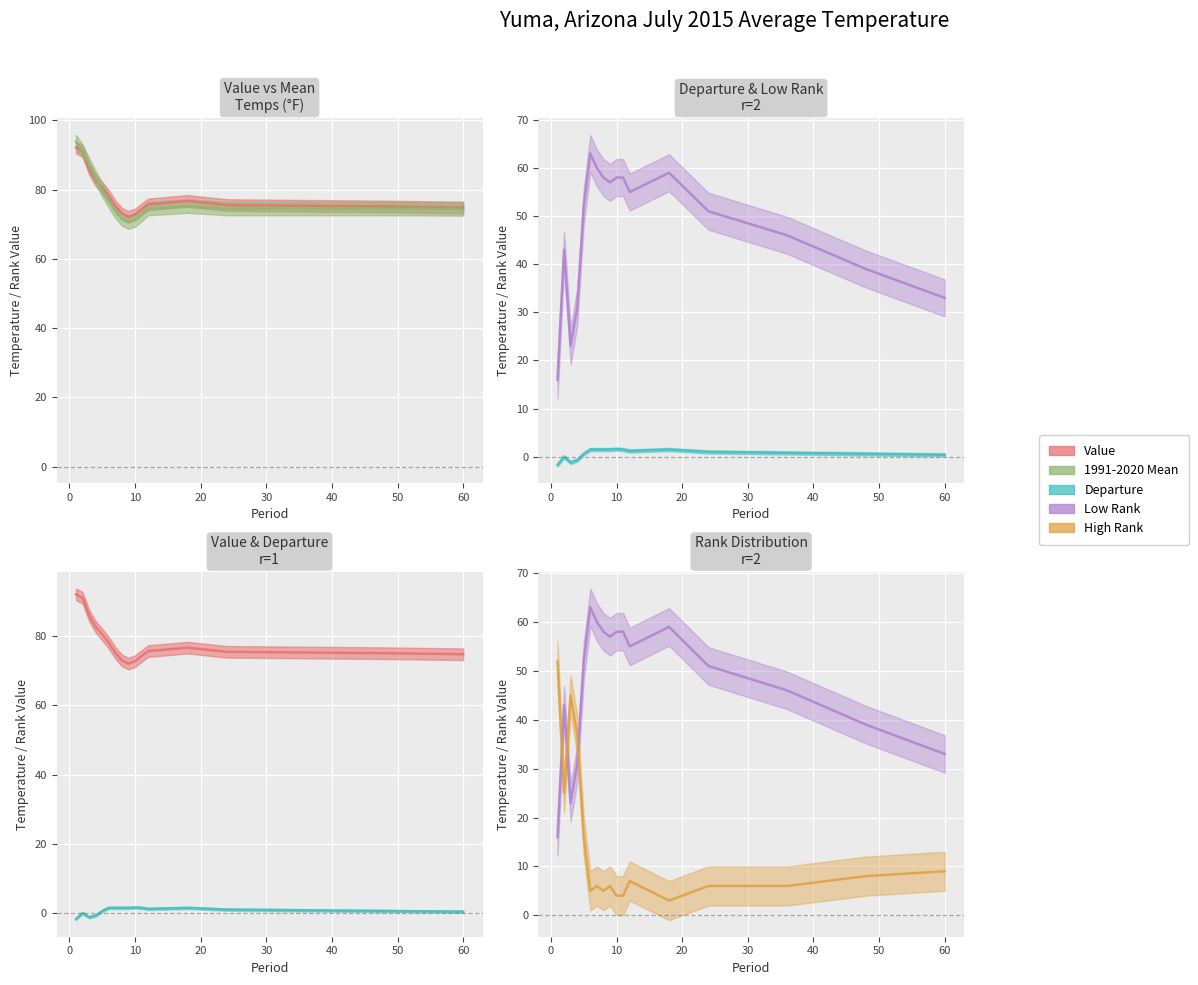

What is the value of the 1991-2020 Mean point at the 10th from the left?

71.2